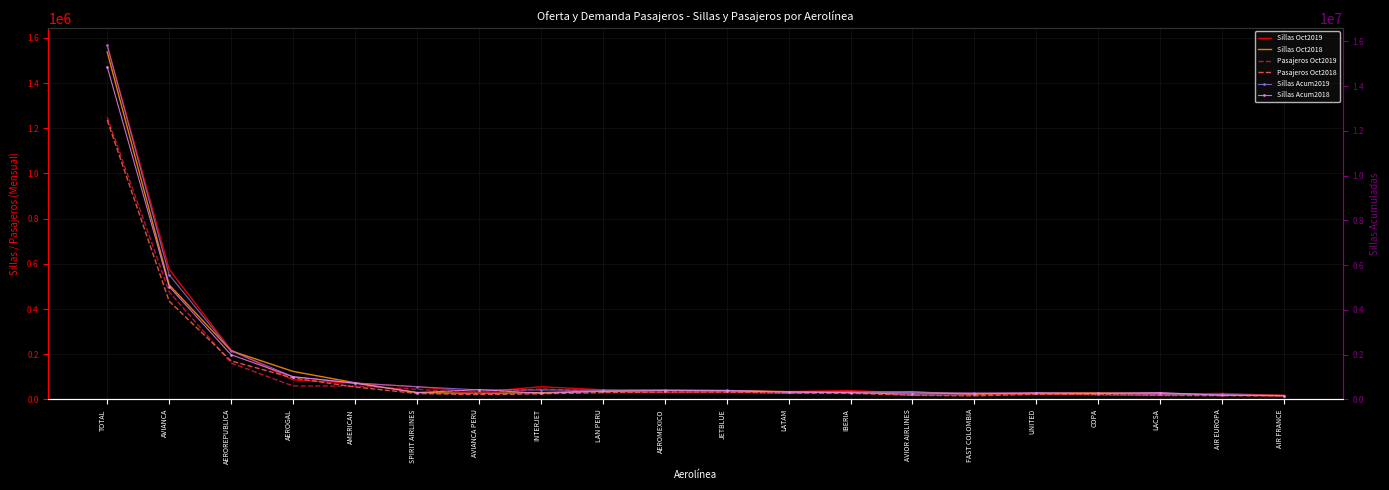

Count the number of data series in this chart.

6